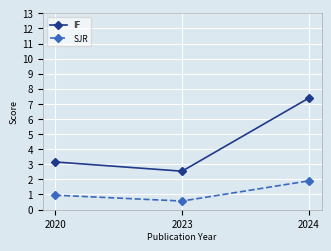

What are all the series names shown in the legend?

IF, SJR